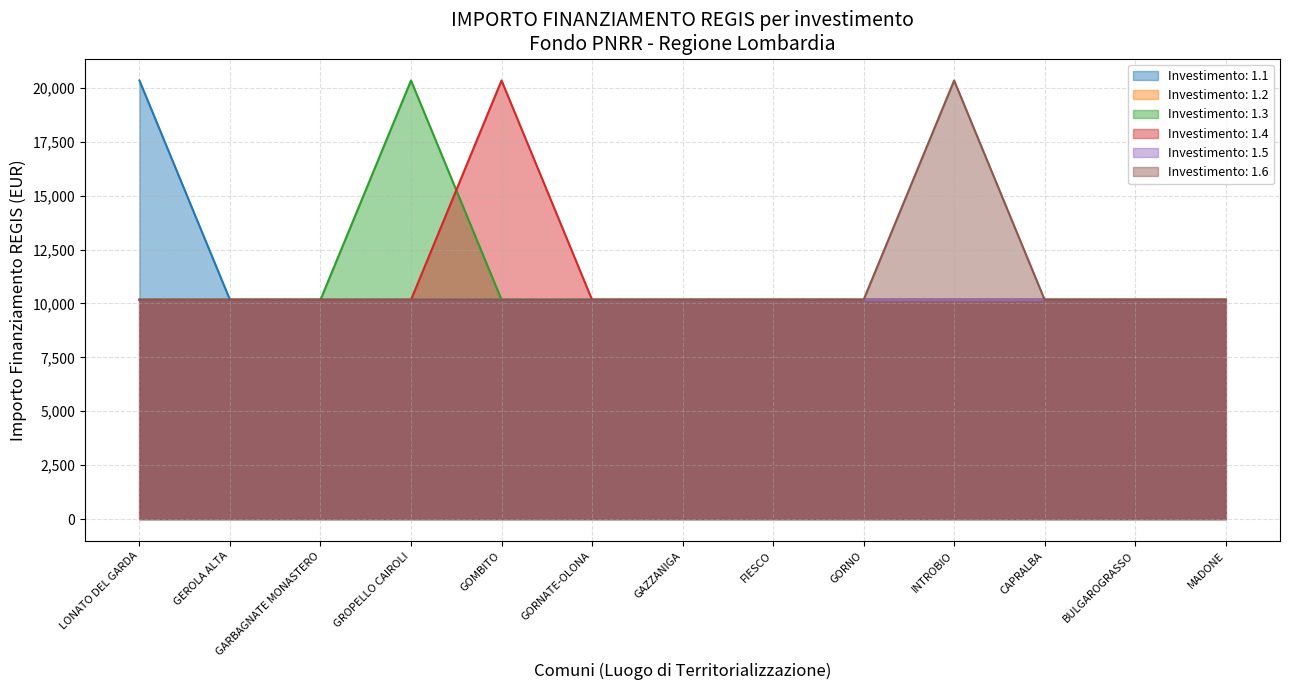

Which category has the highest value across all series?

LONATO DEL GARDA